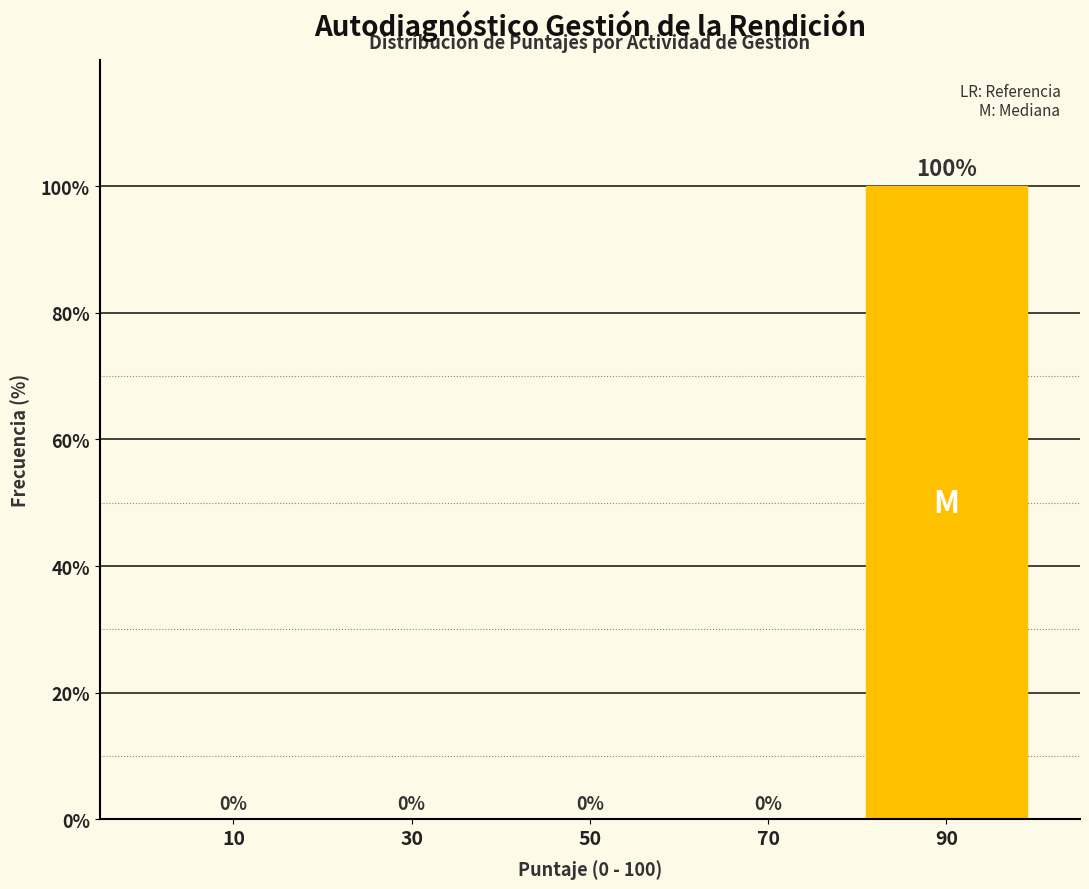

Reading left to right, transcribe all the data shown in this chart.

10=0	30=0	50=0	70=0	90=100